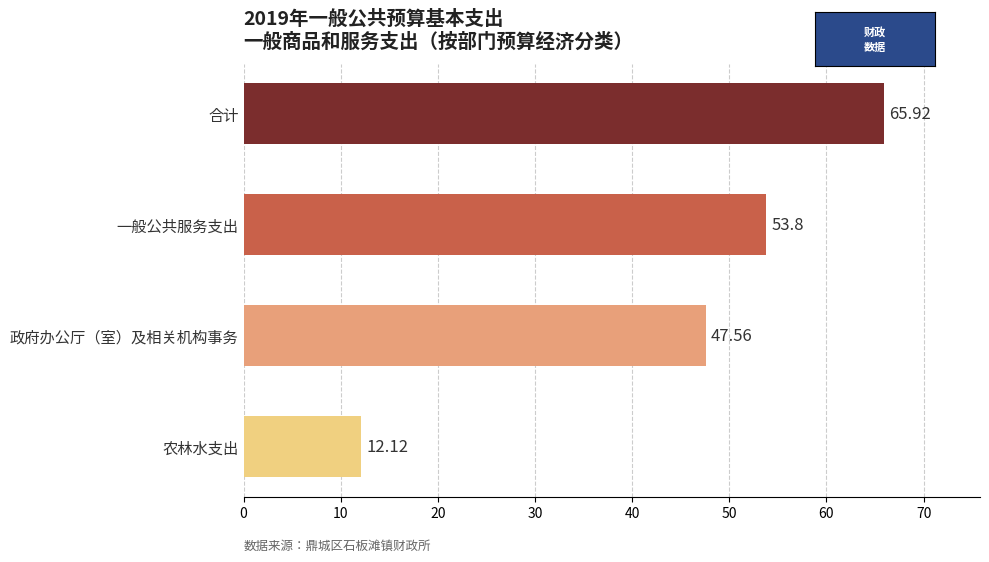

Count the number of categories in the chart.

4